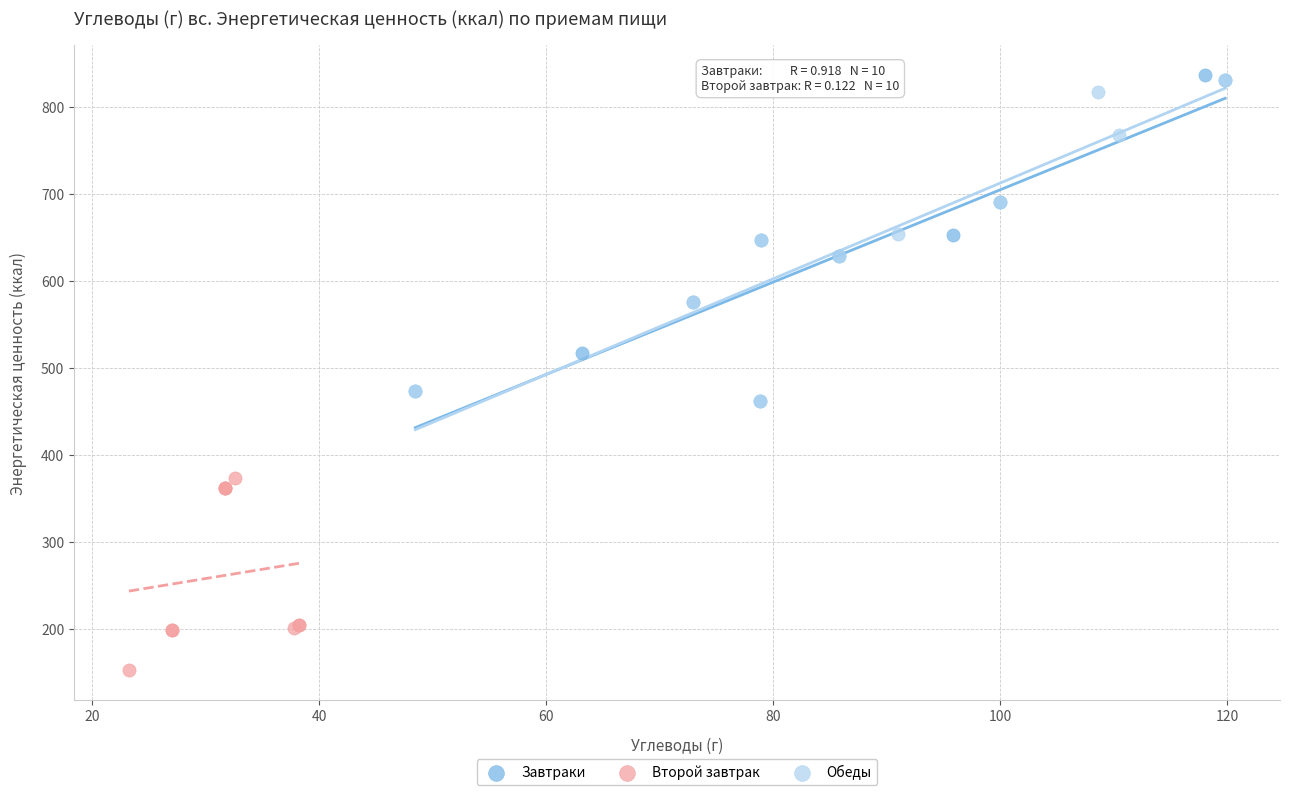

Which series has the largest Y range (max minus min)?

Завтраки